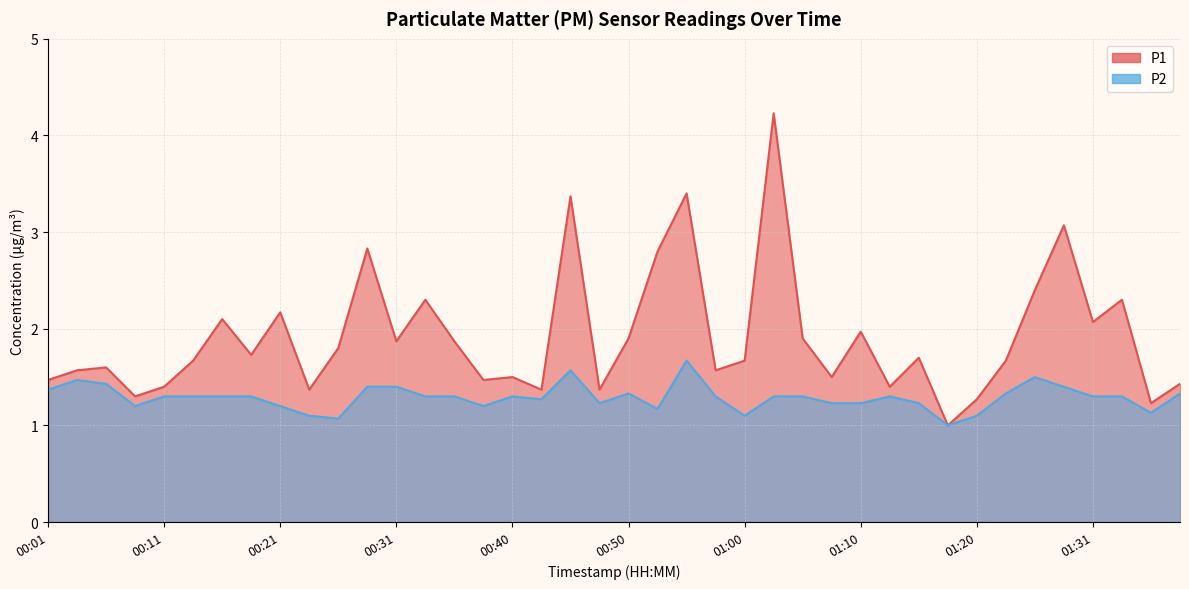

At how many categories does at least one series exceed 1?

39